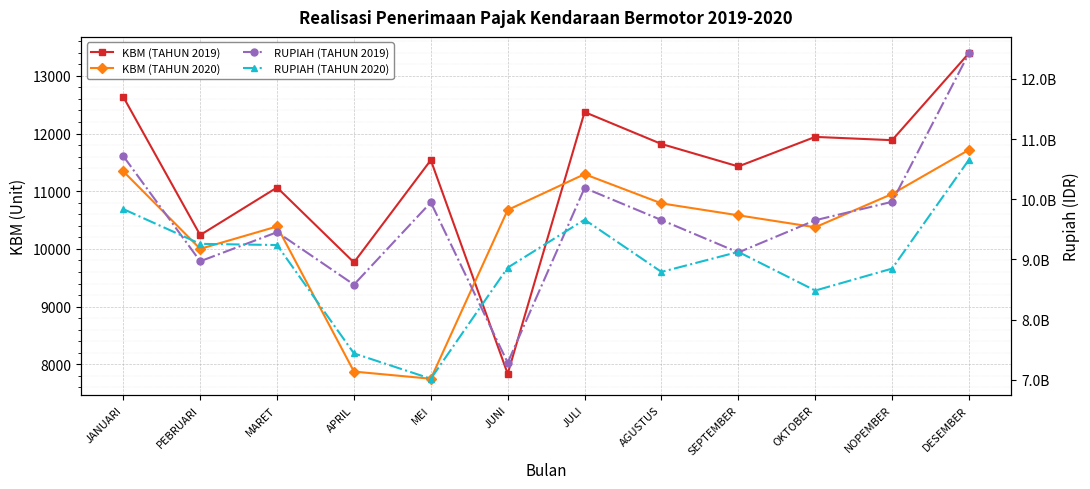

The value of KBM (TAHUN 2019) at SEPTEMBER is 11430. True or false?

True